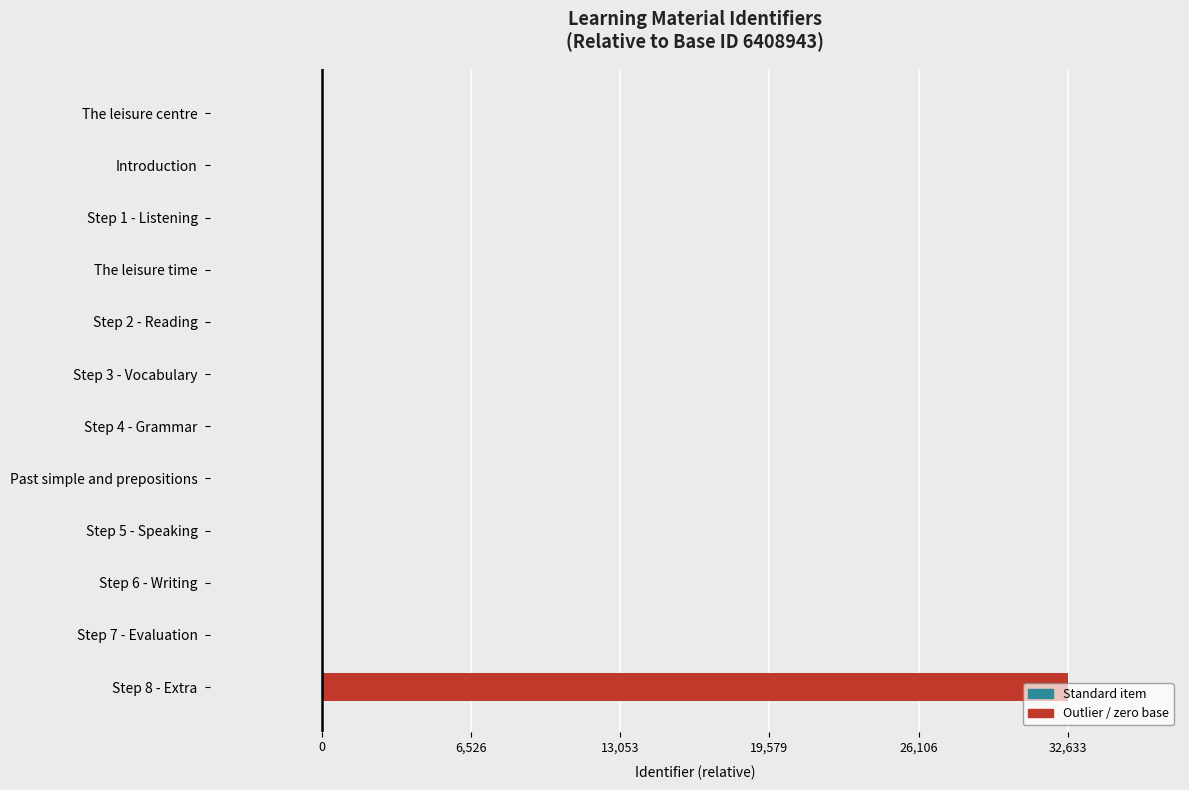

Which category has the highest value across all series?

Step 8 - Extra